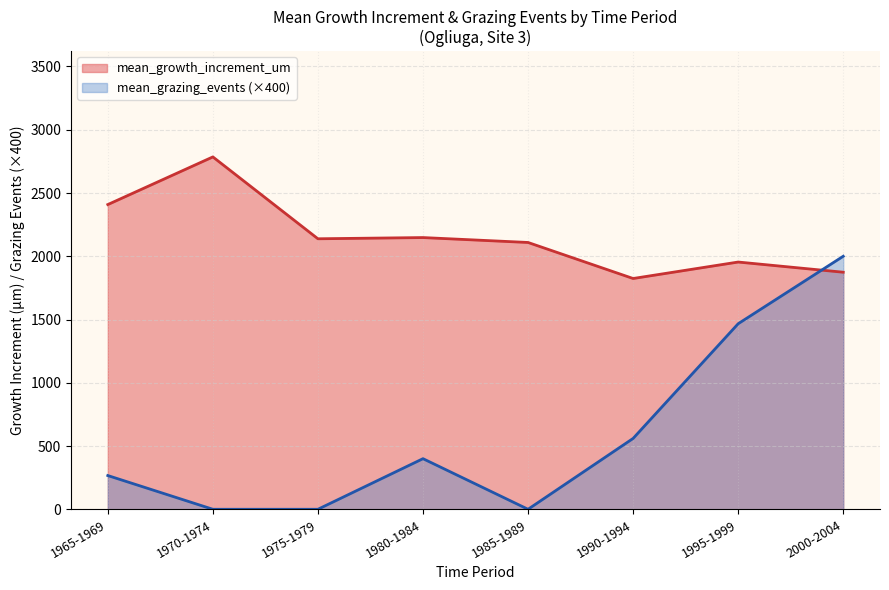

What is the highest value of the mean_grazing_events series?

5